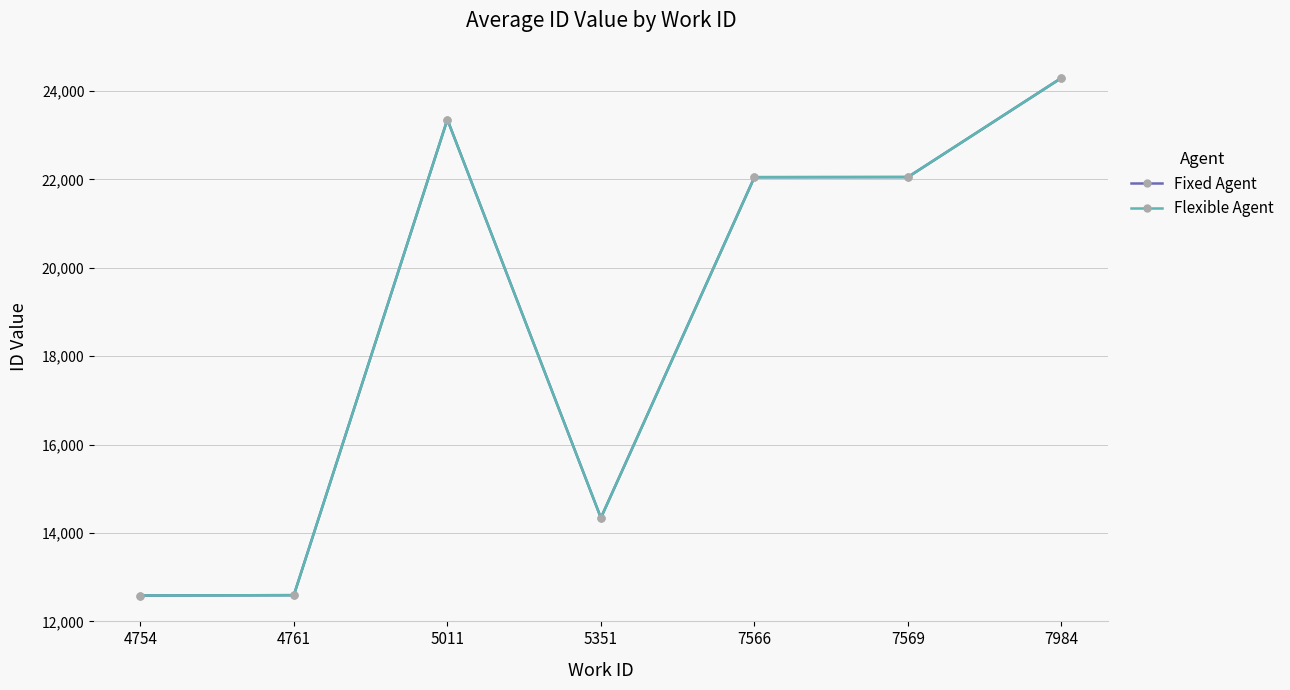

At which label does Fixed Agent first exceed 22053?

5011